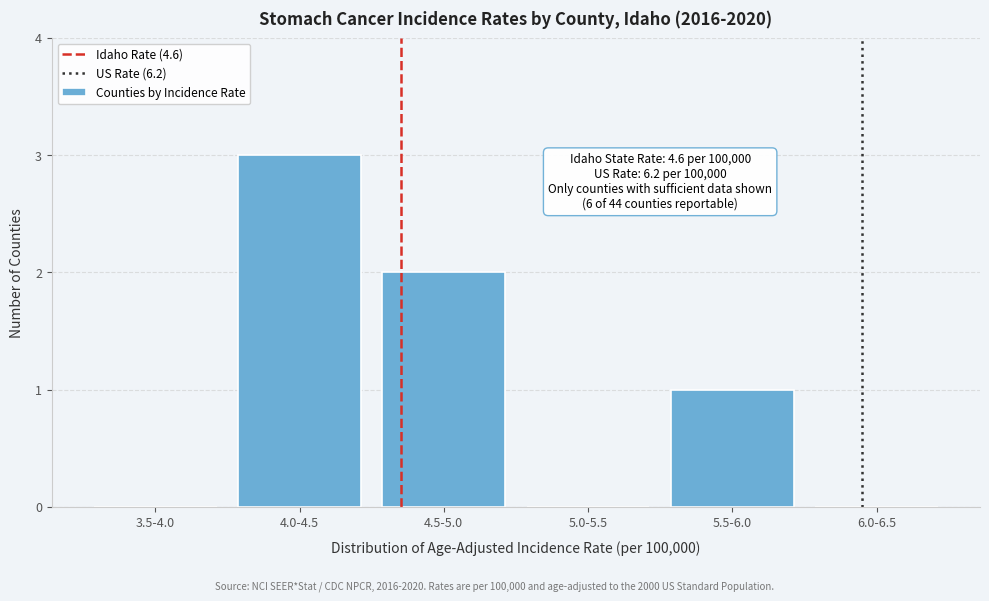

Reading left to right, list all the values displayed in this chart.

3.5-4.0=0	4.0-4.5=3	4.5-5.0=2	5.0-5.5=0	5.5-6.0=1	6.0-6.5=0